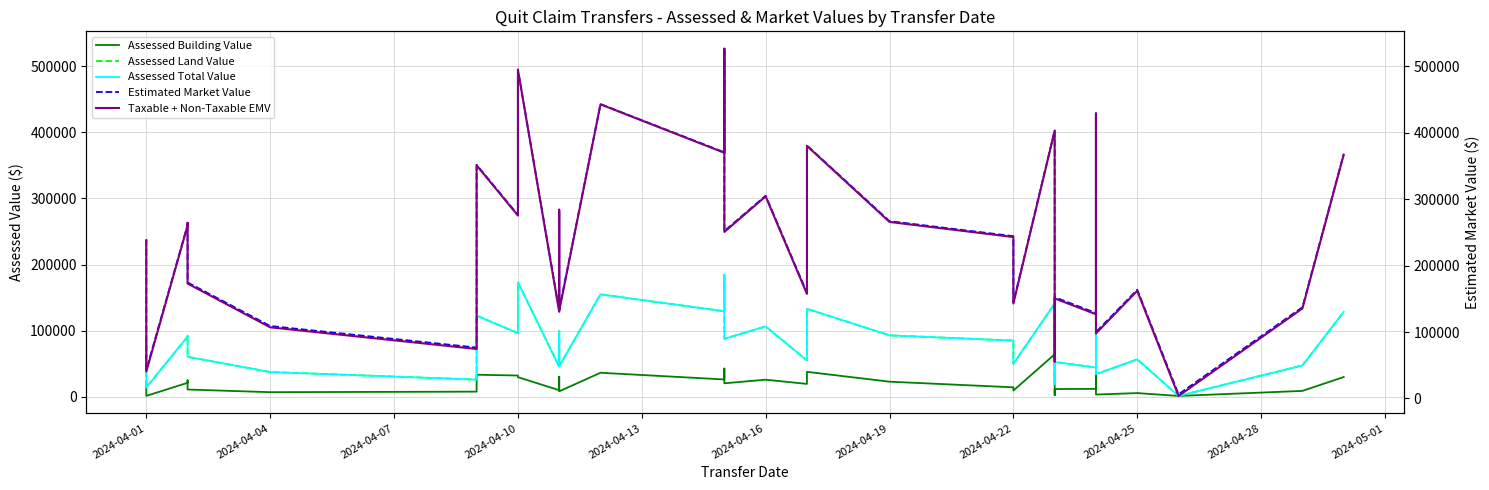

Reading left to right, list all the values displayed in this chart.

Assessed Building Value: 23240	1435	21210	24885	11060	7035	7840	33425	32235	29750	10010	30415	8330	36400	26285	42700	31850	20475	25900	19565	37800	22890	14385	9450	64295	2415	11725	12075	37065	3430	5670	1330	8960	29925
Assessed Land Value: 83300	14175	91070	92505	60550	37485	26075	122815	96355	173250	45675	99120	46130	154945	129430	184275	153440	87745	106470	55090	133070	92995	85050	50015	141015	19425	52710	44380	150045	34265	56700	1330	47425	128450
Assessed Total Value: 83300	14175	91070	92505	60550	37485	26075	122815	96355	173250	45675	99120	46130	154945	129430	184275	153440	87745	106470	55090	133070	92995	85050	50015	141015	19425	52710	44380	150045	34265	56700	1330	47425	128450
Estimated Market Value: 238000	40500	260200	264300	173000	107100	74500	350900	275300	495000	130500	283200	131800	442700	369800	526500	438399	250700	304200	157400	380200	265700	243000	142900	402900	55500	150600	126800	428700	97900	162000	3800	135500	367000
Taxable + Non-Taxable EMV: 238000	40500	260200	264300	173000	107100	74500	350900	275300	495000	130500	283200	131800	442700	369800	526500	438400	250700	304200	157400	380200	265700	243000	142900	402900	55500	150600	126800	428700	97900	162000	3800	135500	367000